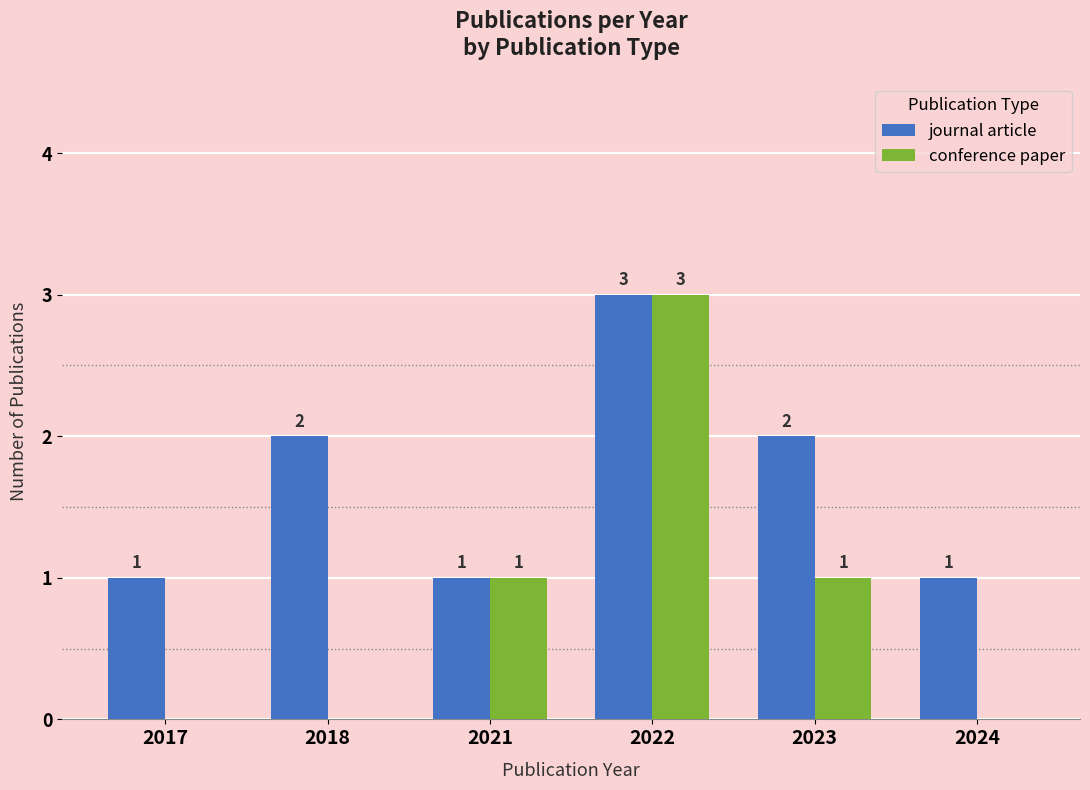

At which category is the sum across all series the highest?

2022